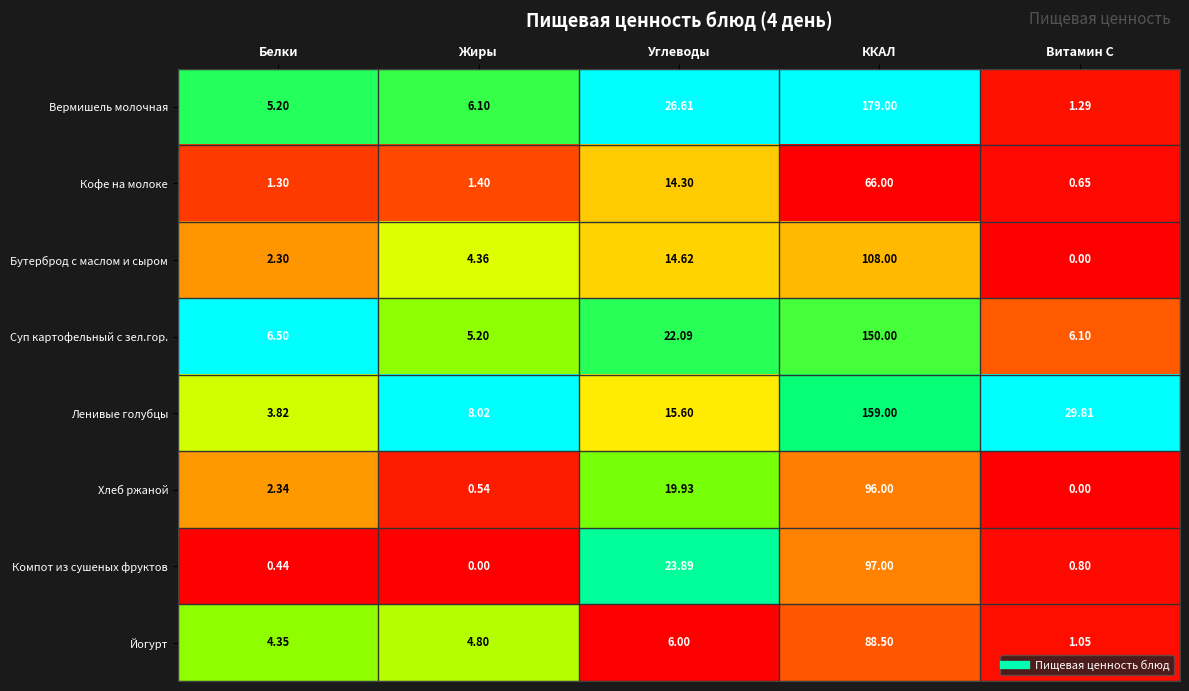

Which series has the largest range (max minus min)?

Вермишель молочная